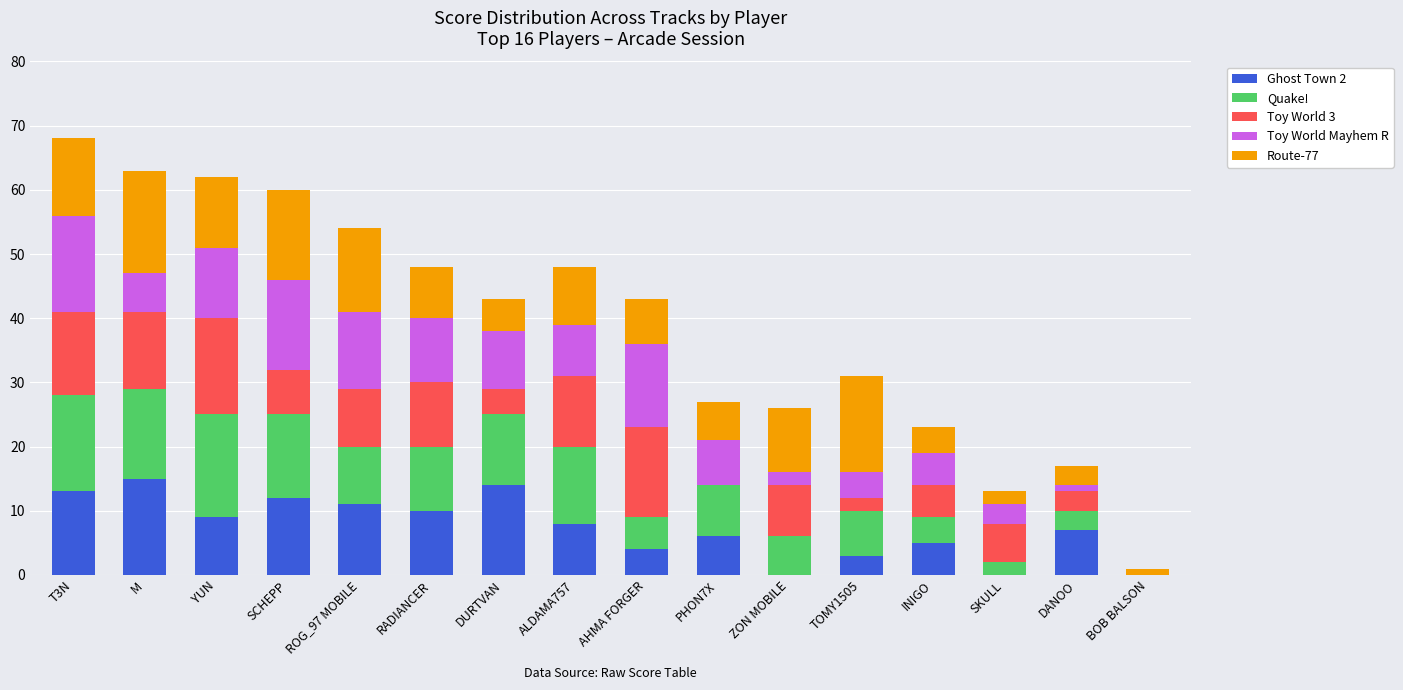

What is the total value across all series at SKULL?

13